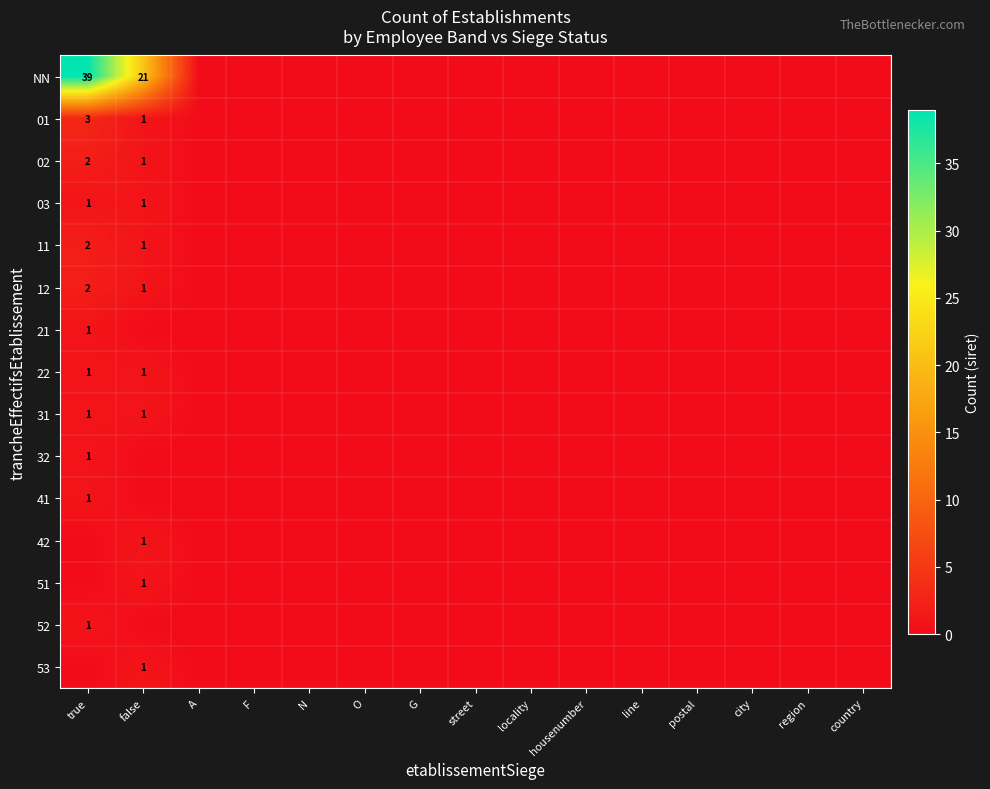

How many data points does each series have?

15